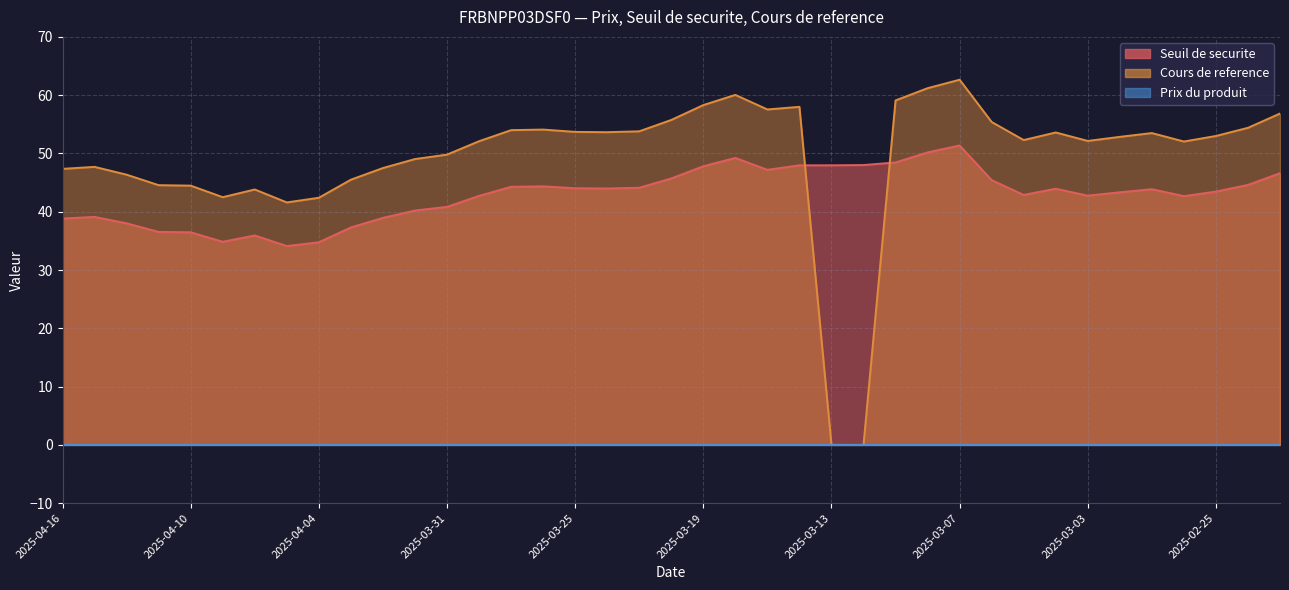

What is the total value across all series at 2025-04-09?

77.3